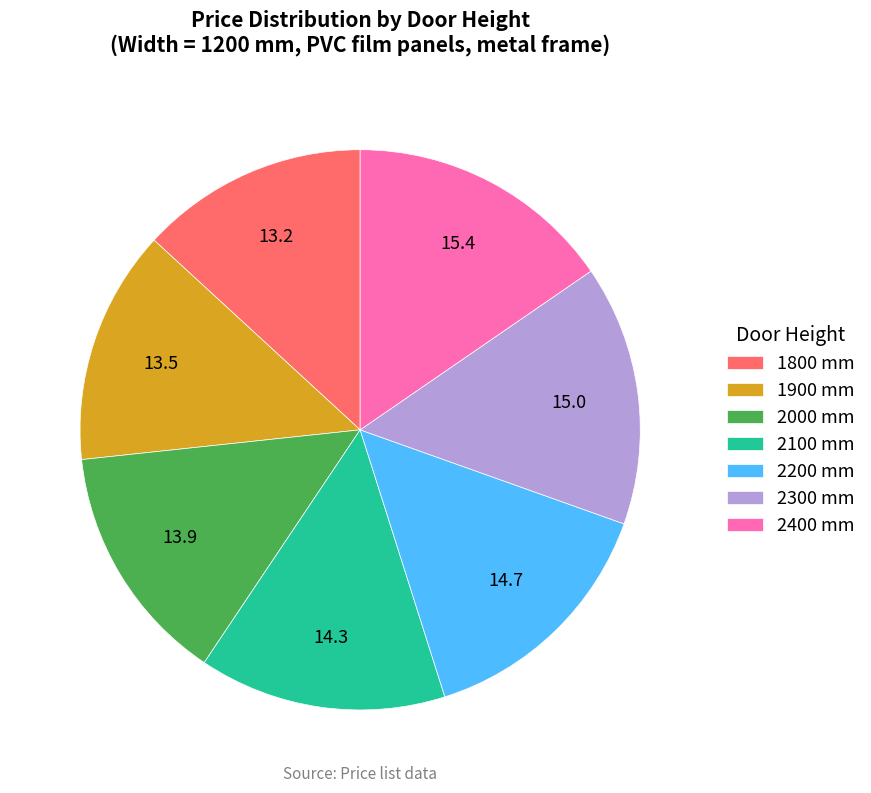

Is the sum of 2000 mm and 2400 mm greater than half?

No